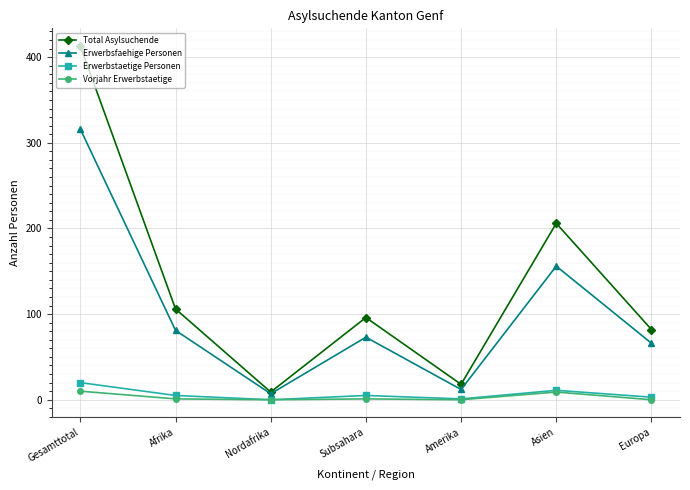

At which label does Erwerbstaetige Personen first exceed 5?

Gesamttotal